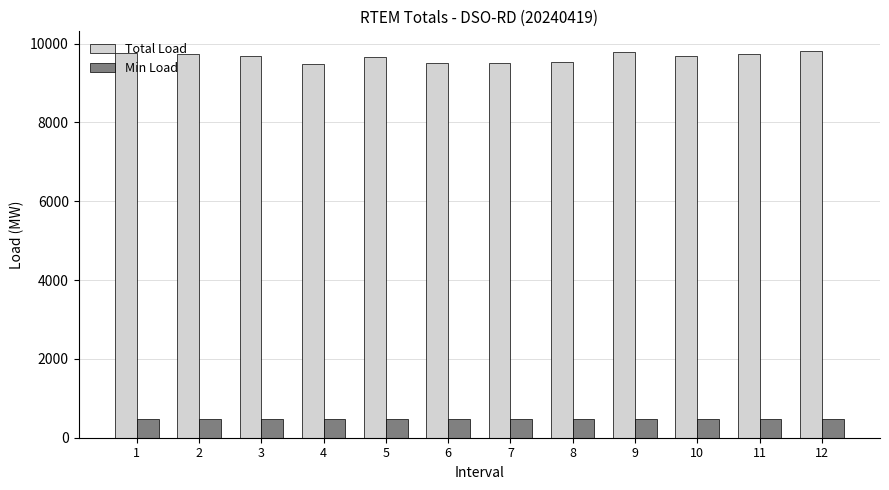

List the series in order of their peak value, lowest first.

Min Load, Total Load